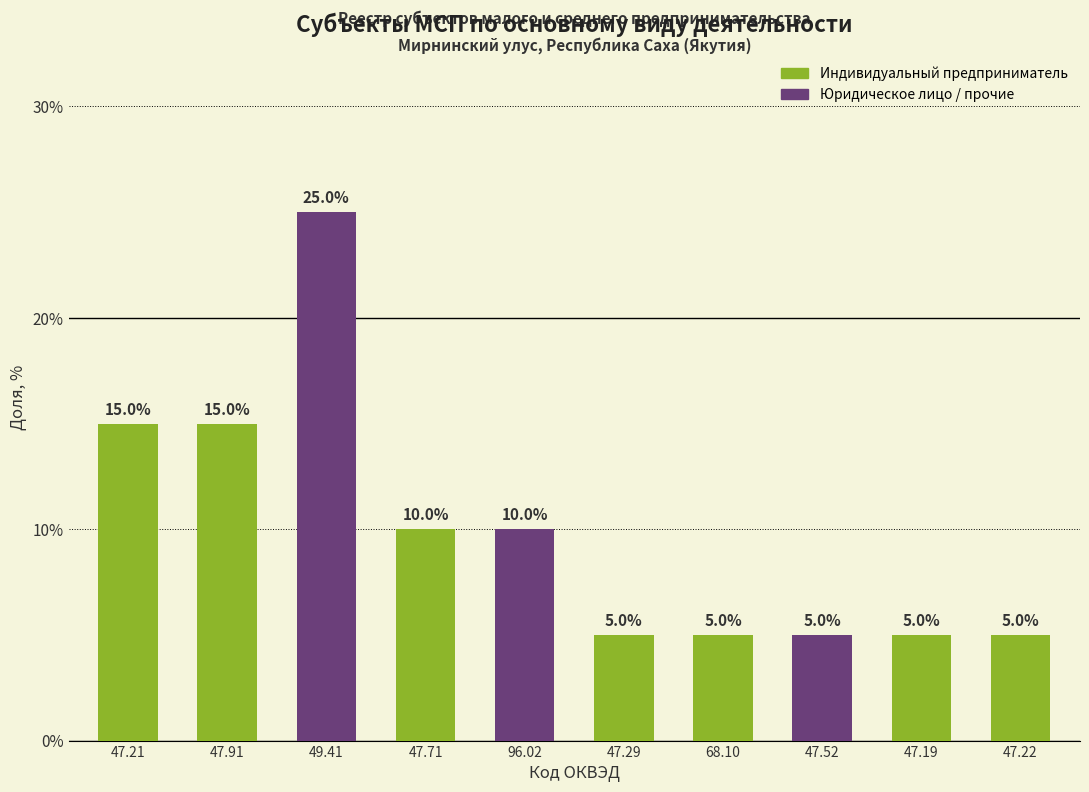

What is the change in value from 49.41 to 96.02?

-15